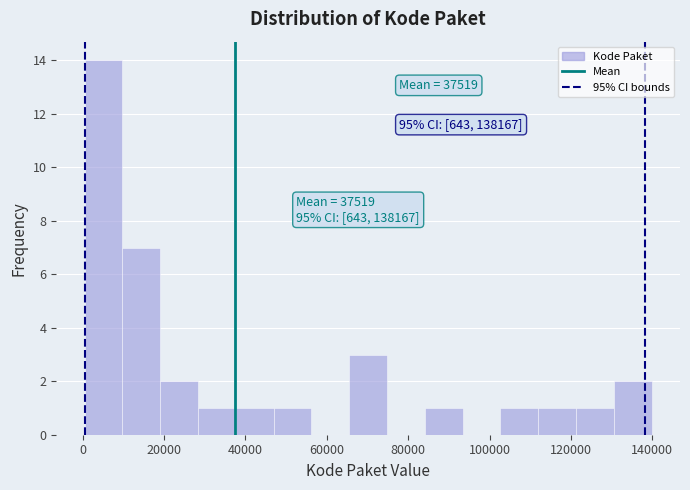

Which range on the x-axis has the tallest bar?

0 to 10000